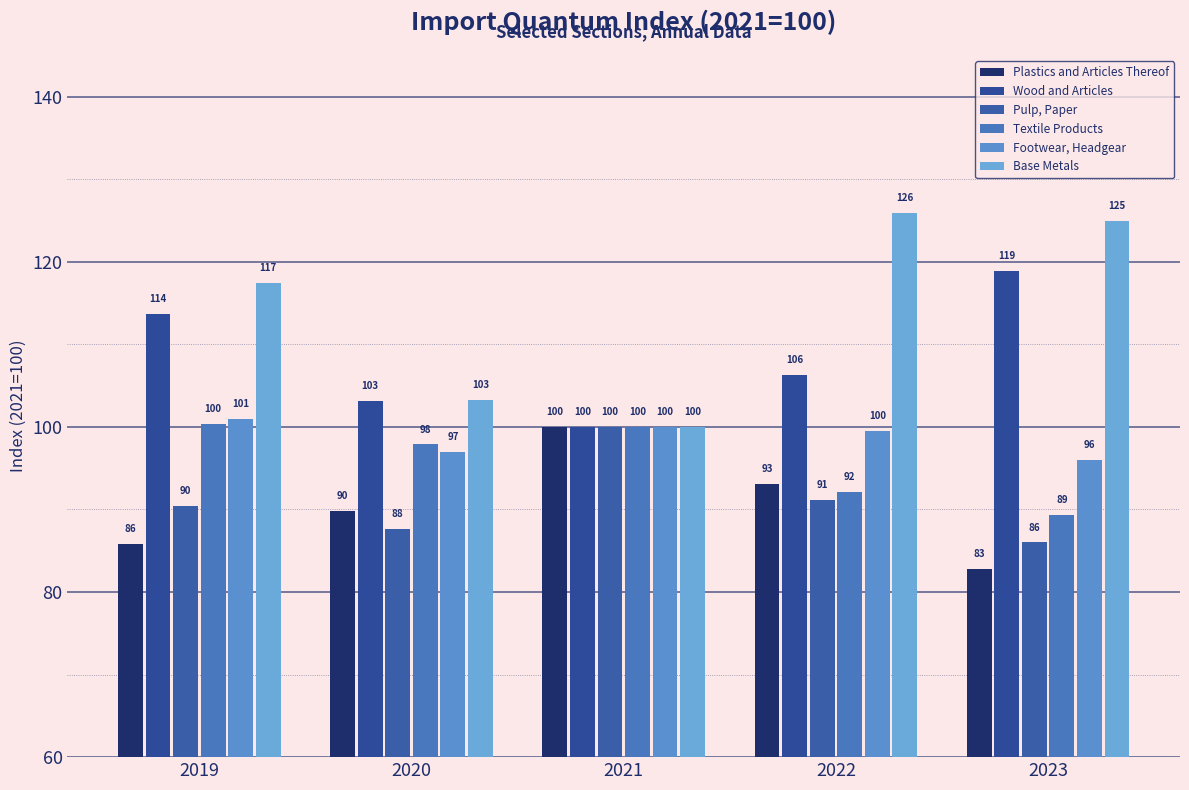

Reading left to right, extract all data points from this chart.

Plastics and Articles Thereof: 85.8	89.8	100.0	93.1	82.8
Wood and Articles: 113.7	103.2	100.0	106.2	118.9
Pulp, Paper: 90.4	87.7	100.0	91.2	86.0
Textile Products: 100.3	97.9	100.0	92.2	89.3
Footwear, Headgear: 101.0	97.0	100.0	99.5	96.0
Base Metals: 117.4	103.3	100.0	125.9	124.9